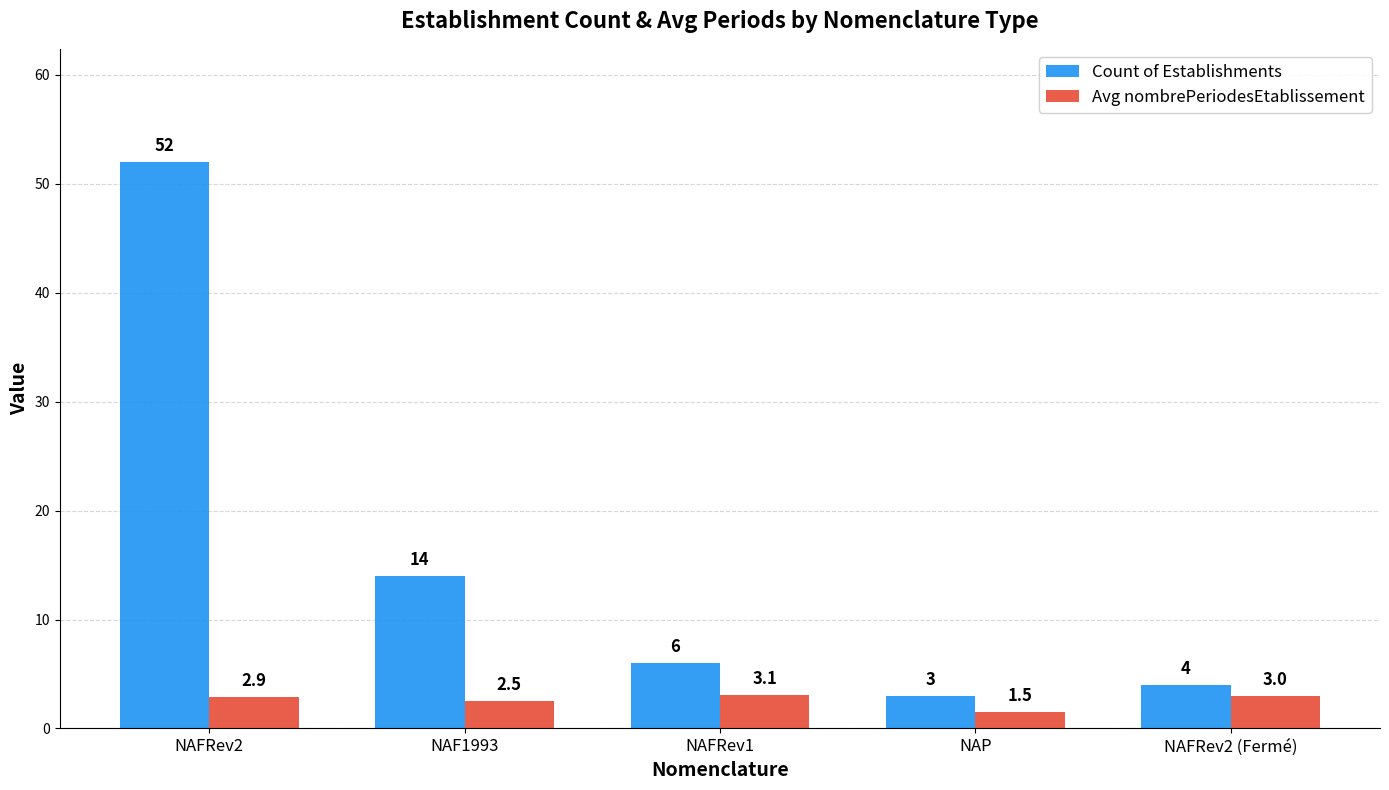

What are all the series names shown in the legend?

Count of Establishments, Avg nombrePeriodesEtablissement